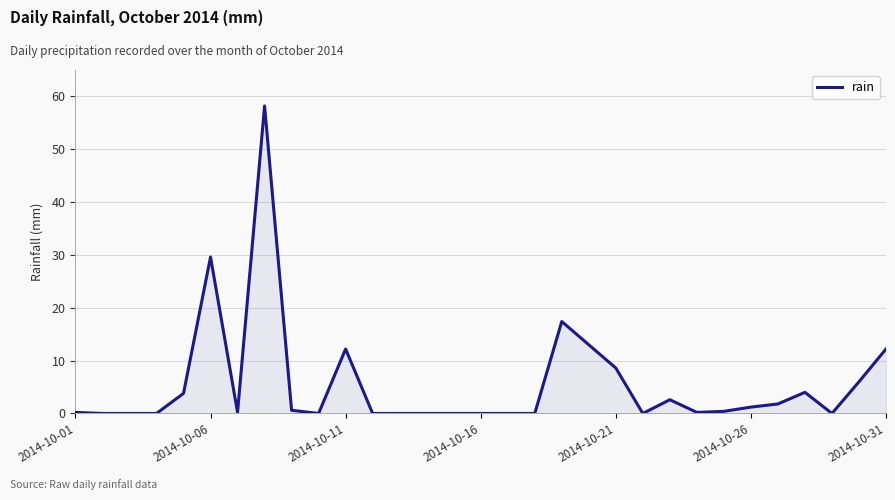

What is the greatest value displayed?

58.2